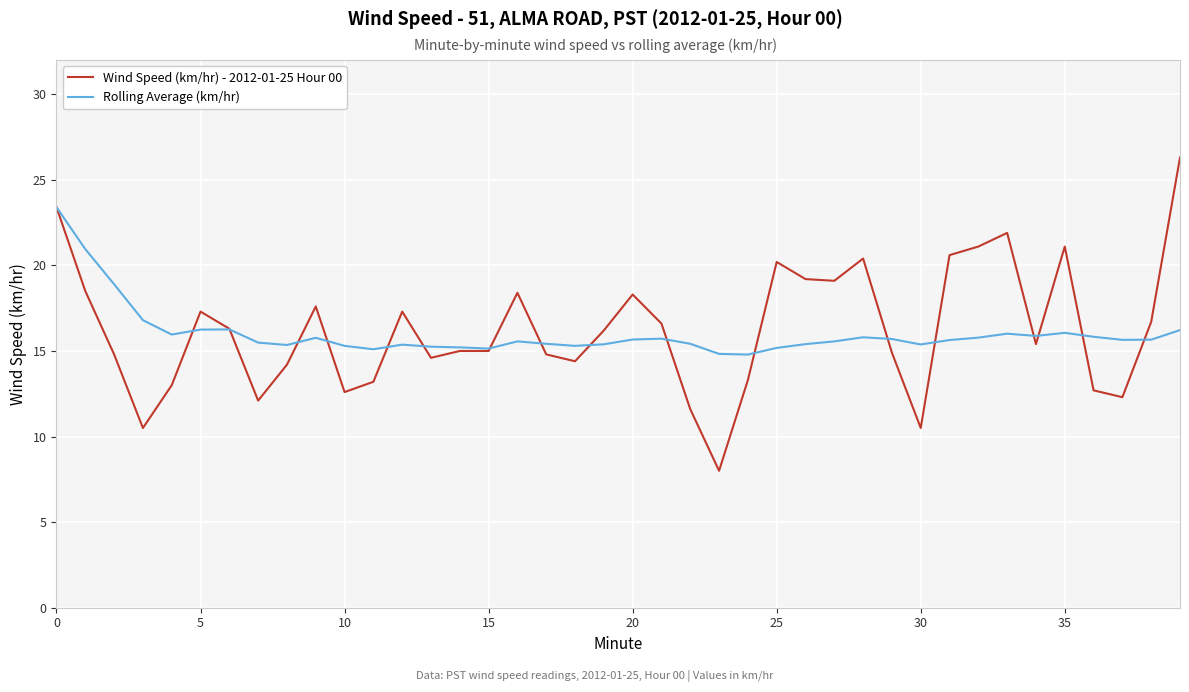

What is the highest value of the Rolling Average (km/hr) series?

23.4